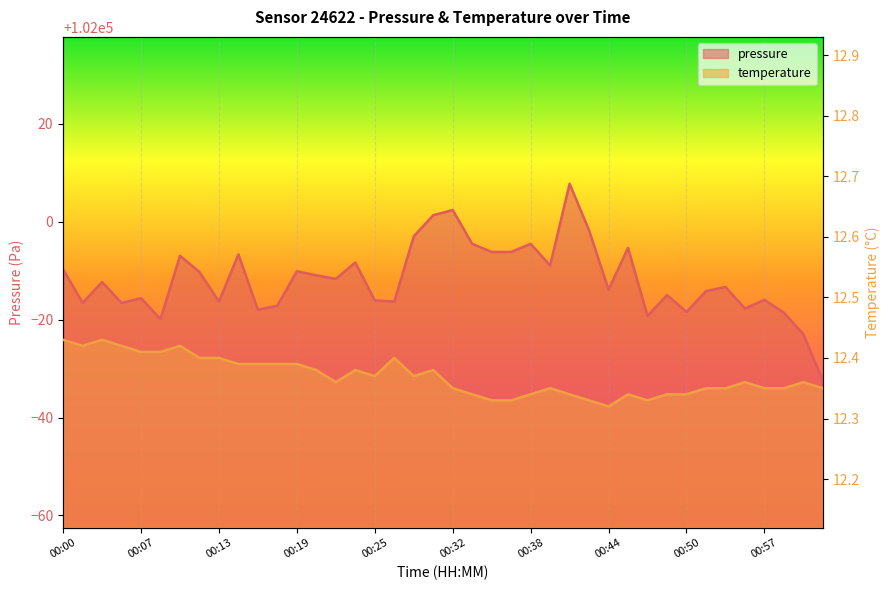

At how many categories does at least one series exceed 101081?

40